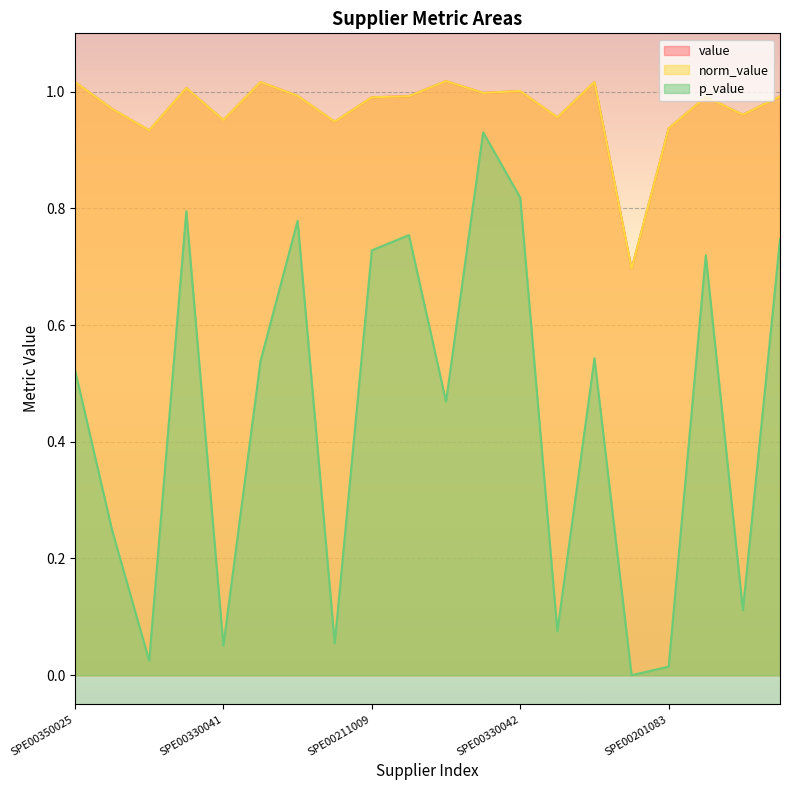

What is the difference between the second highest and minimum values in the value series?

0.3